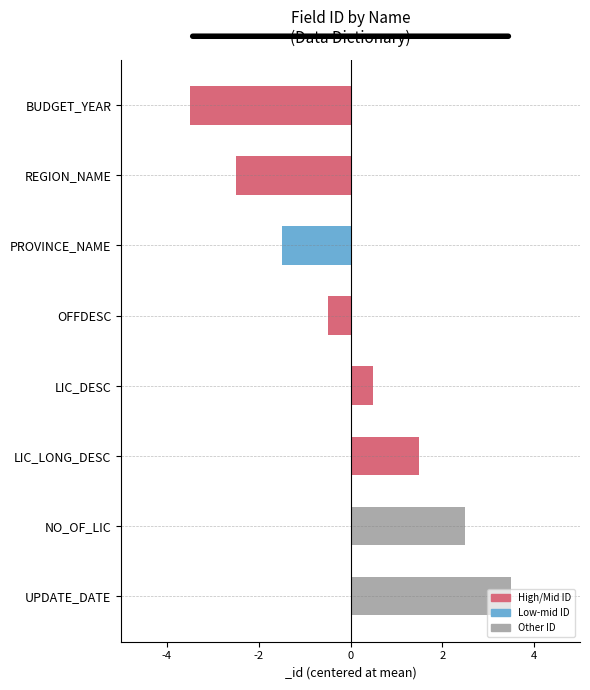

Which category has the lowest value across all series?

BUDGET_YEAR